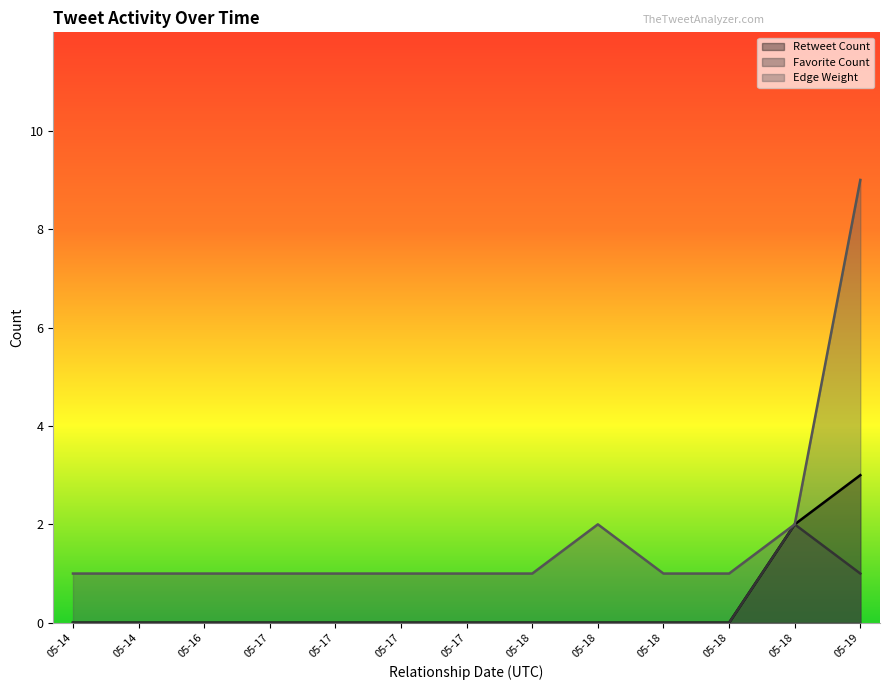

What are all the series names shown in the legend?

Retweet Count, Favorite Count, Edge Weight